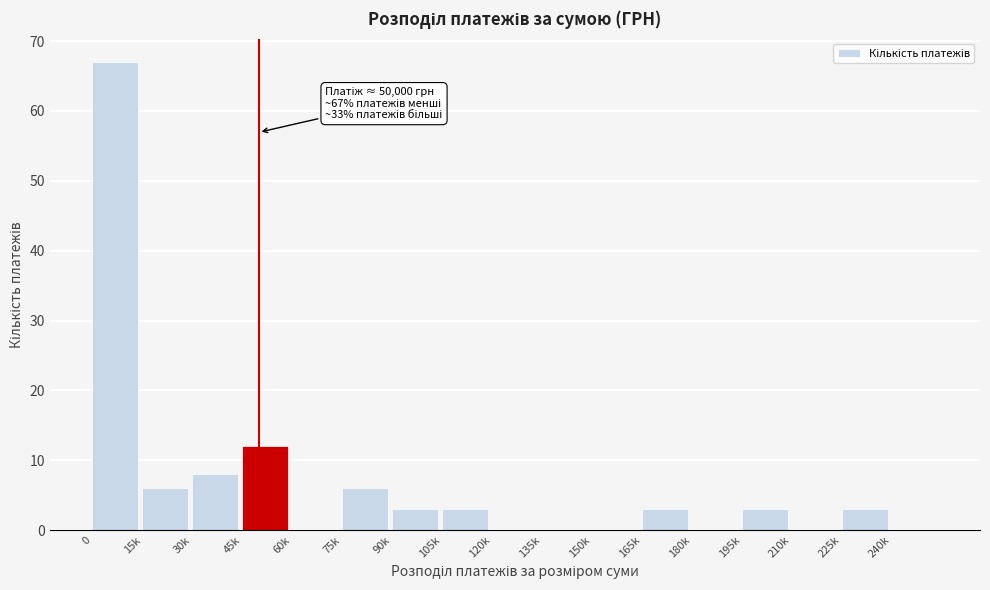

Reading right to left, transcribe all the data shown in this chart.

240k=0	225k=3	210k=0	195k=3	180k=0	165k=3	150k=0	135k=0	120k=0	105k=3	90k=3	75k=6	60k=0	45k=12	30k=8	15k=6	0=67